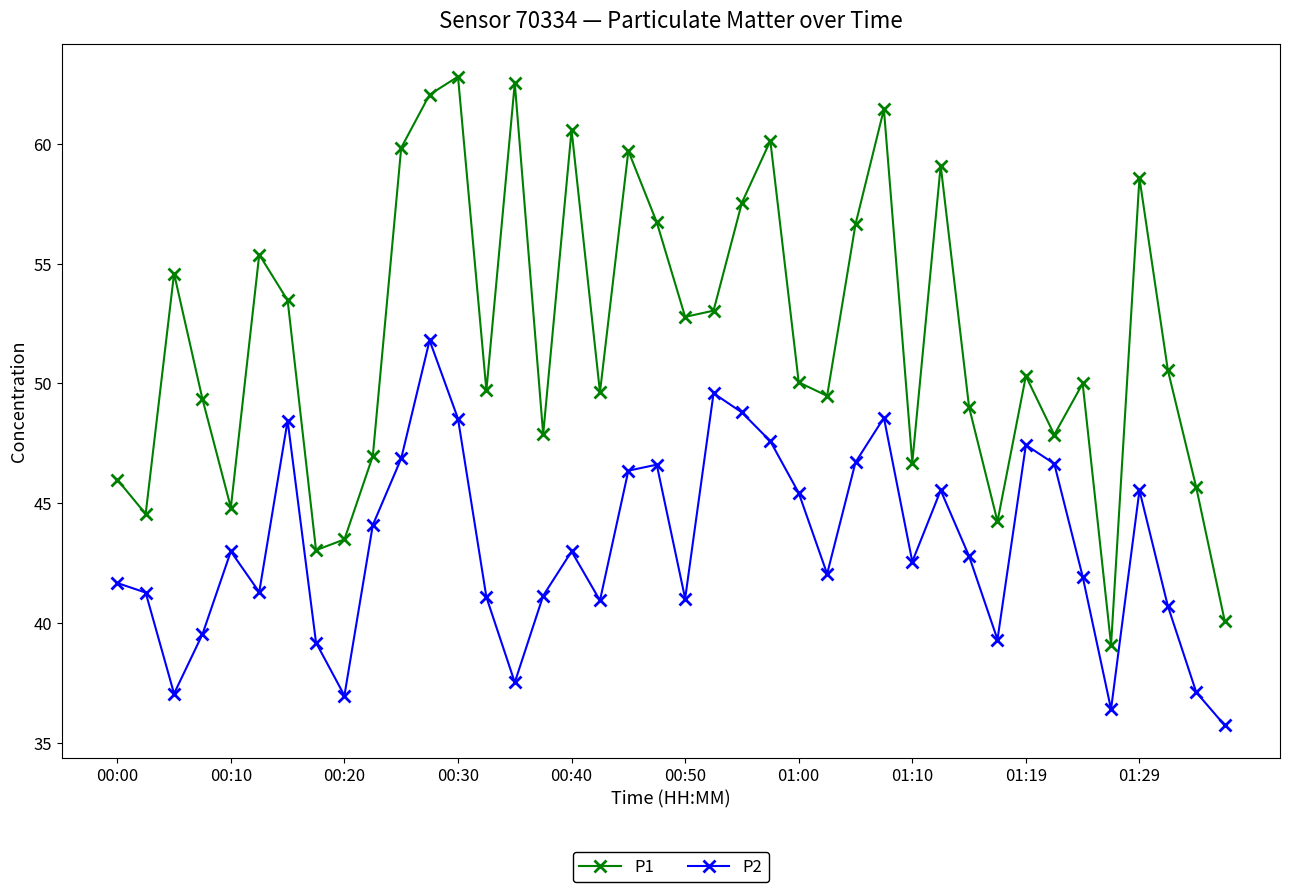

What is the sum of all P2 values?

1727.8